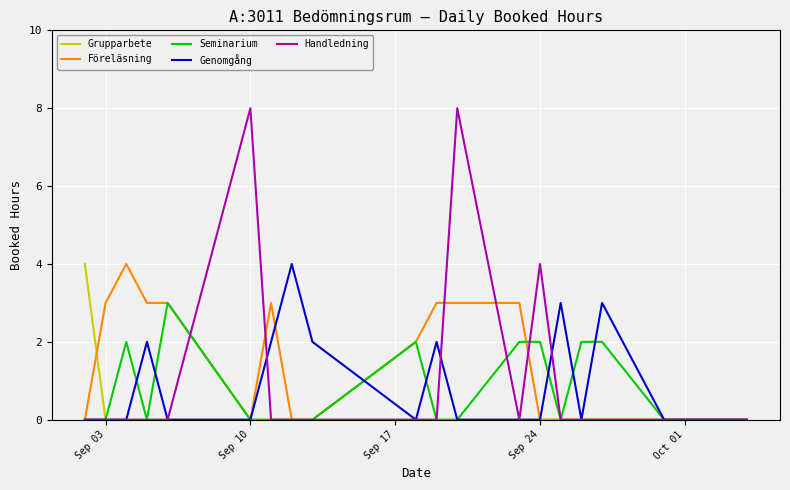

What is the maximum value for Grupparbete?

4